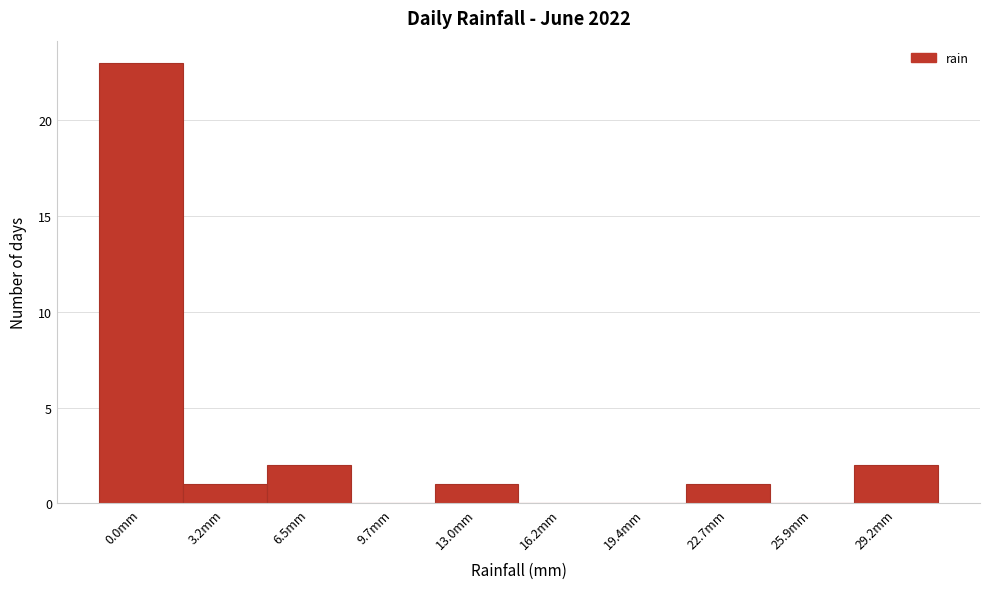

Reading left to right, transcribe all the data shown in this chart.

0.0mm=23	3.2mm=1	6.5mm=2	9.7mm=0	13.0mm=1	16.2mm=0	19.4mm=0	22.7mm=1	25.9mm=0	29.2mm=2